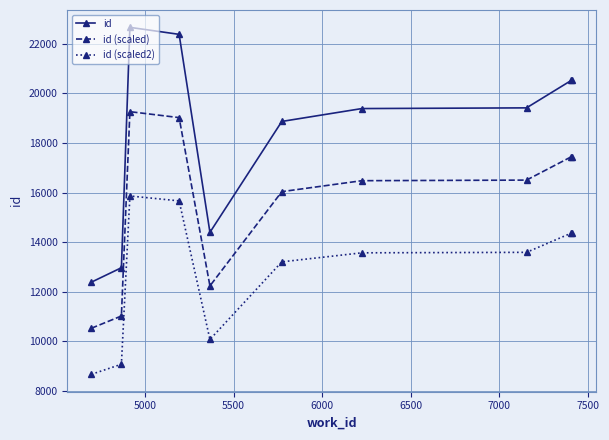

What is the difference between the maximum and minimum values in the id (scaled2) series?

7191.8